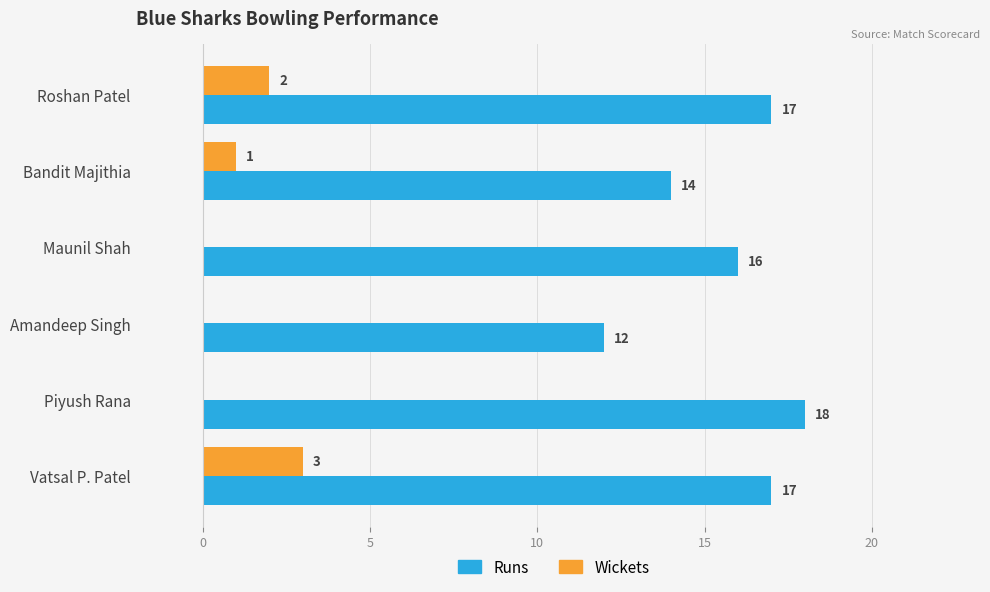

Is it true that Wickets equals 2 at Roshan Patel?

True